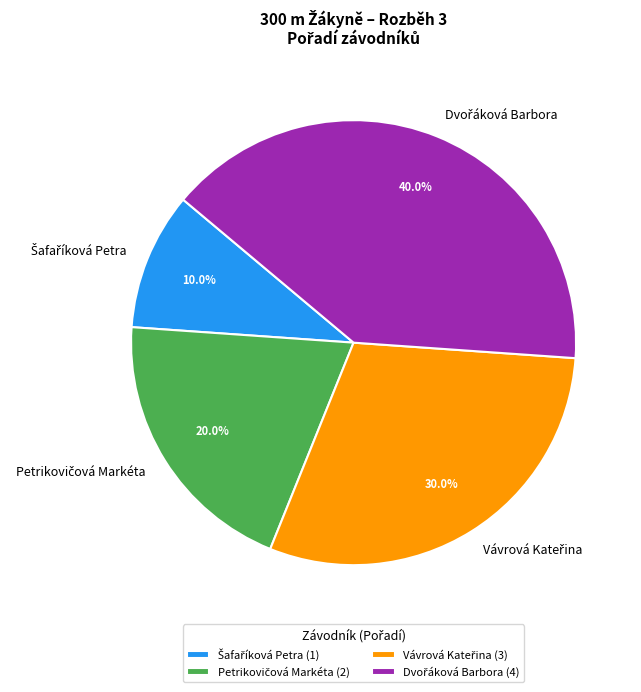

To the nearest percent, what is the difference between the largest and smallest slice percentages?

30%